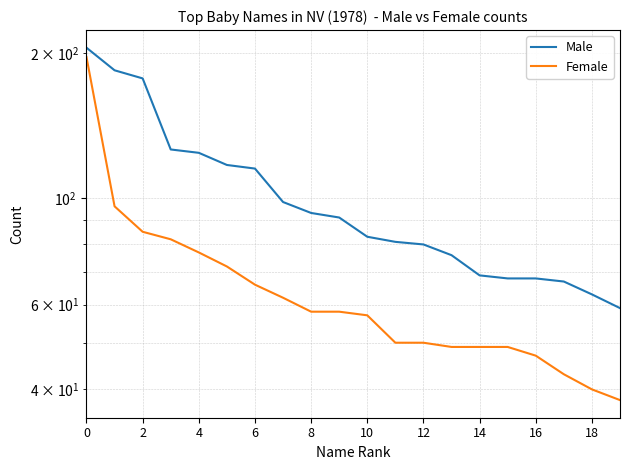

What is the approximate value of Female at 12, to the nearest 10?

50